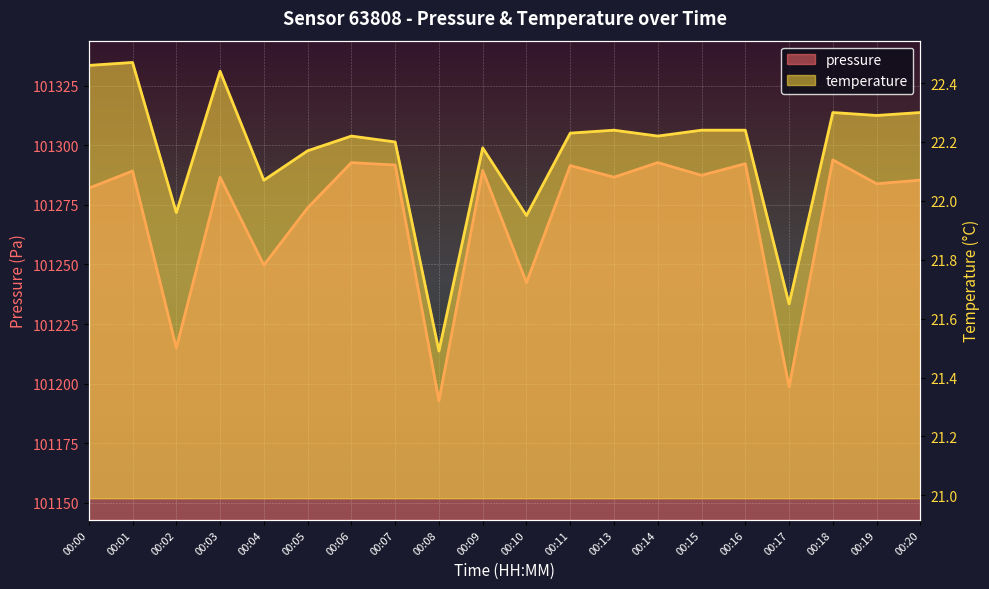

Between 00:13 and 00:15, which series saw the biggest shift?

pressure